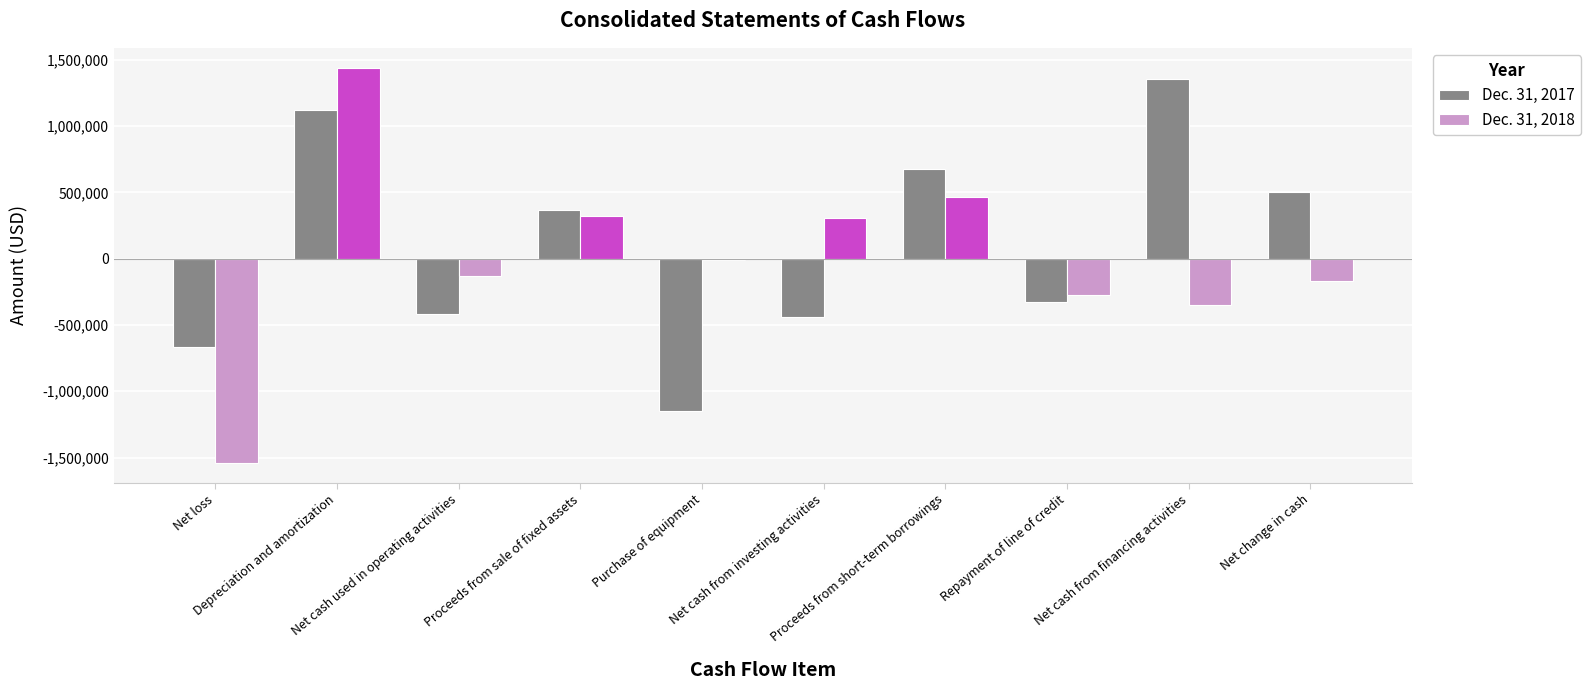

Rank the series by their average value, from lowest to highest.

Dec. 31, 2018, Dec. 31, 2017